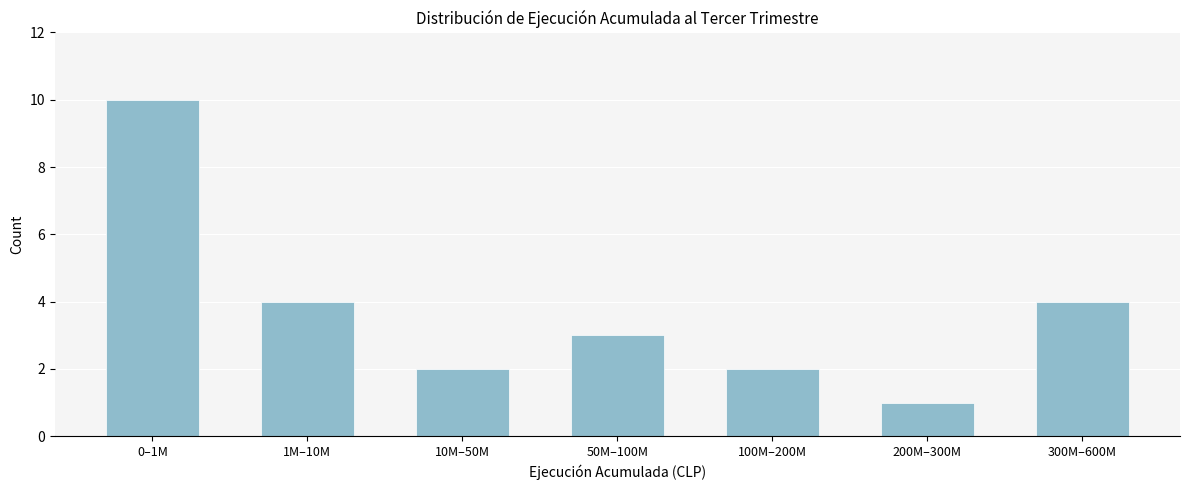

Reading right to left, list all the values displayed in this chart.

300M–600M=4	200M–300M=1	100M–200M=2	50M–100M=3	10M–50M=2	1M–10M=4	0–1M=10